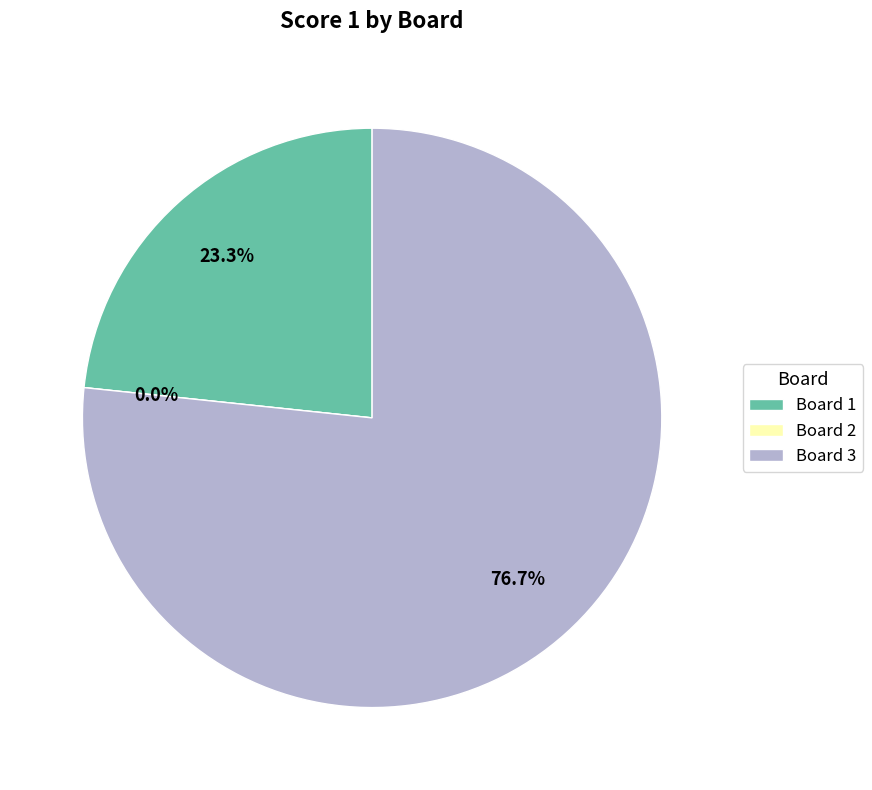

To the nearest percent, what is the difference between the largest and smallest slice percentages?

77%